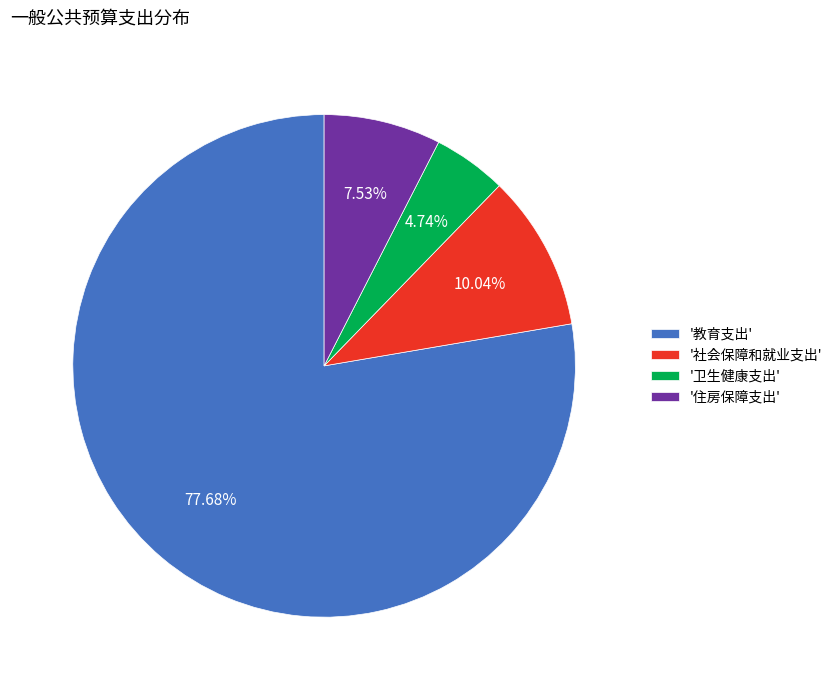

What is the majority slice?

'教育支出'